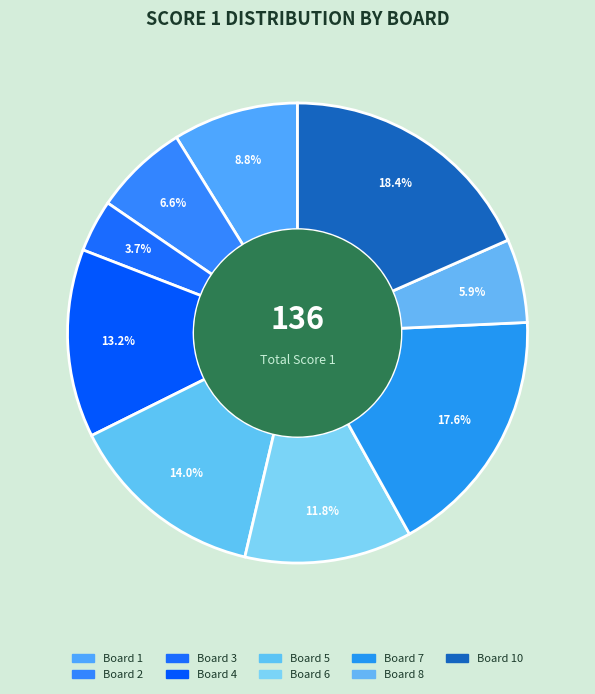

How many segments does this pie chart have?

9